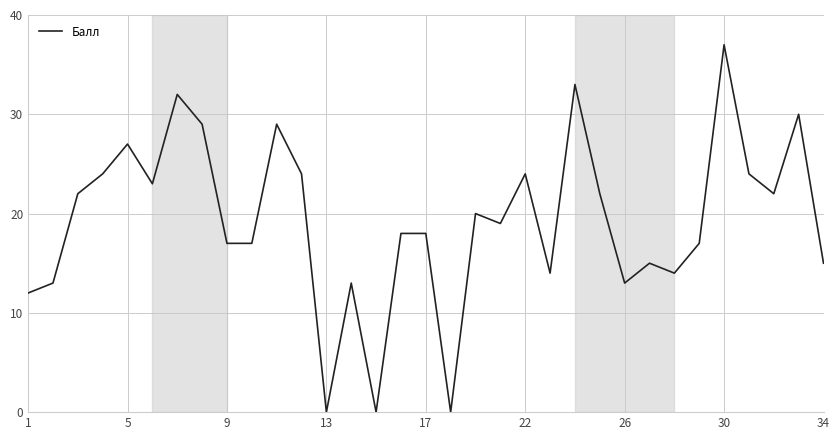

How many lines are shown in the chart?

1